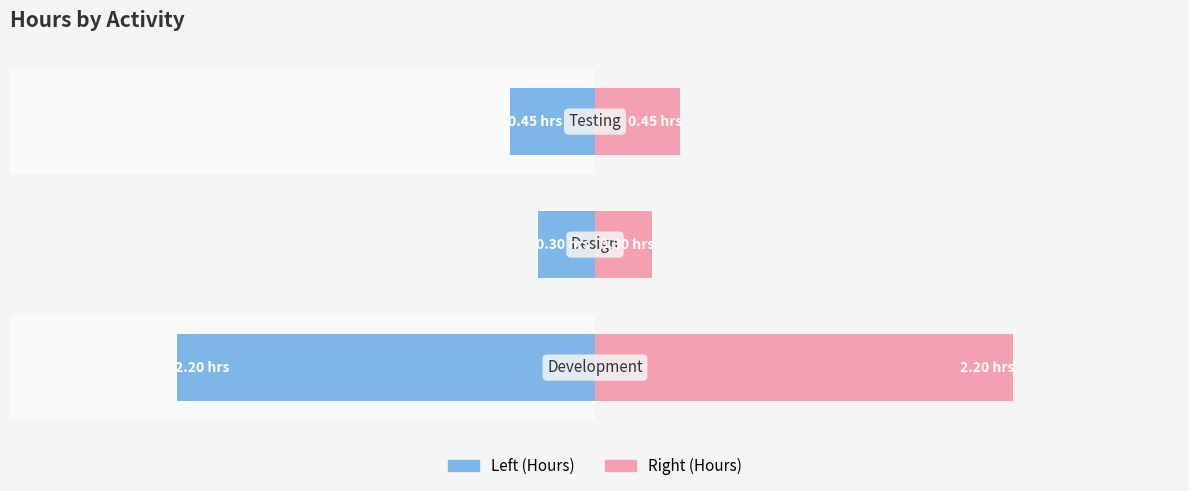

What is the value of the Right (Hours) bar at the 3rd from the left?

0.5